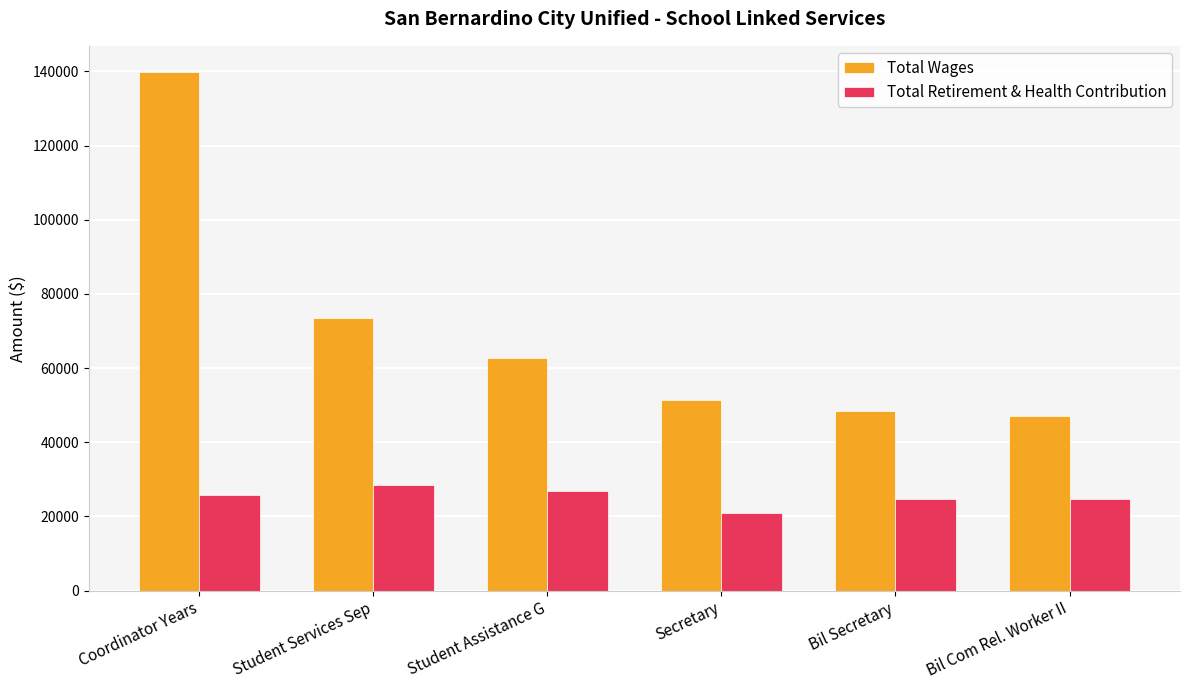

What are all the series names shown in the legend?

Total Wages, Total Retirement & Health Contribution